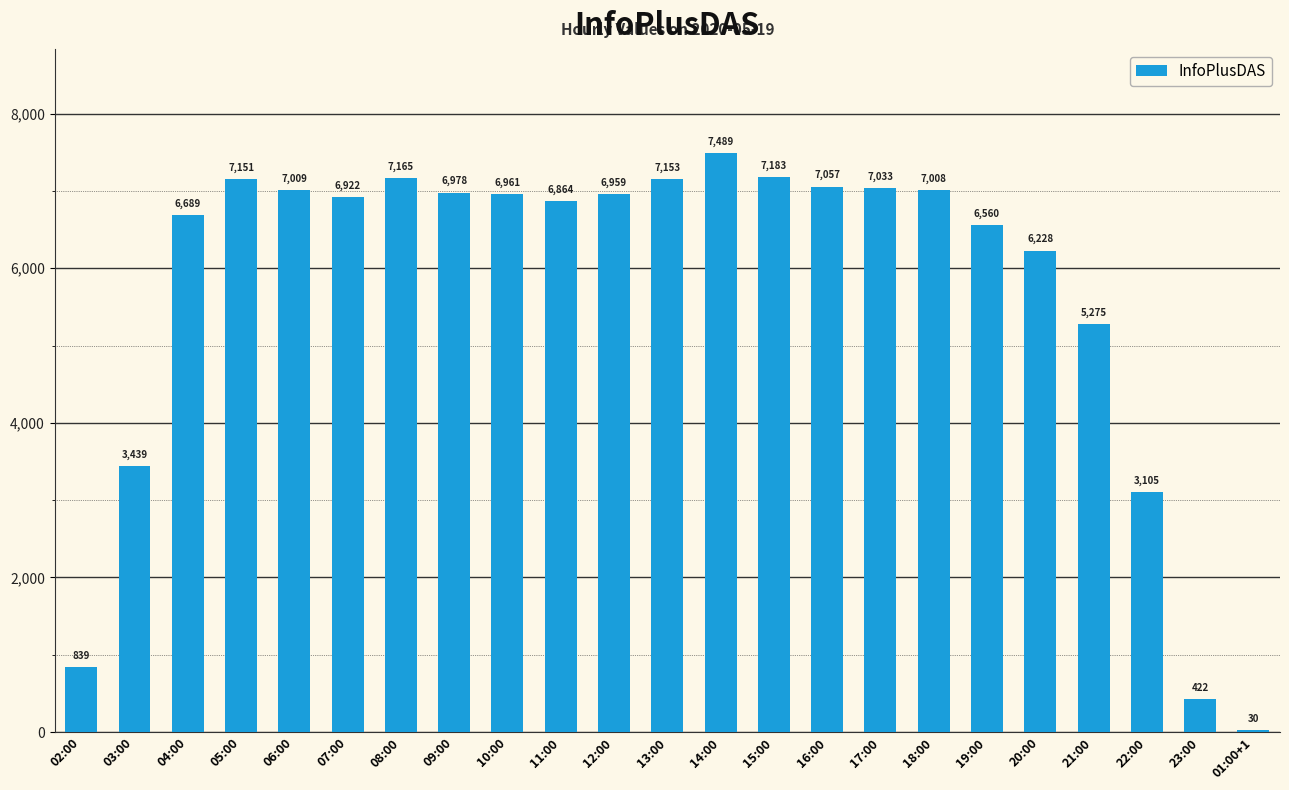

At which label is the value closest to 3759?

03:00